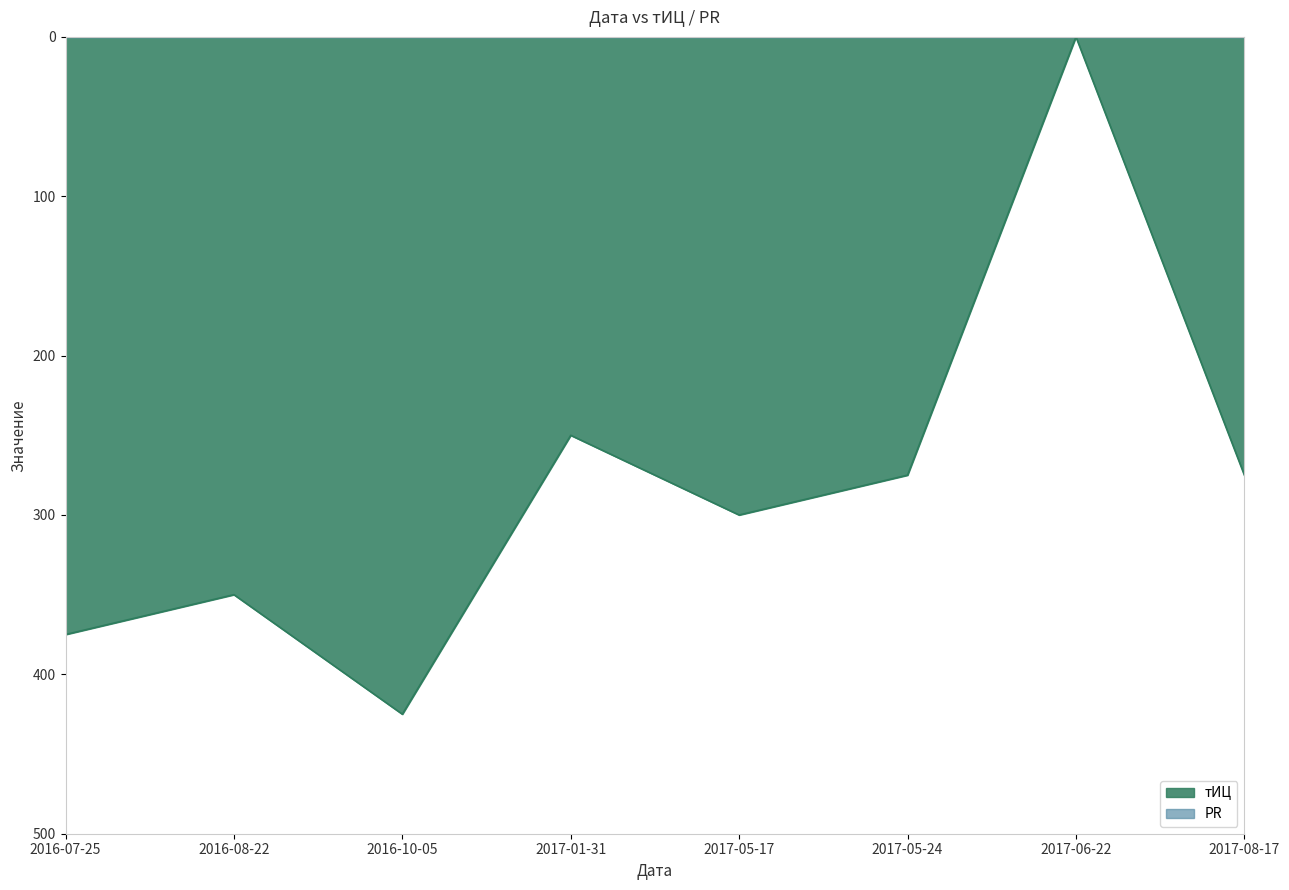

What is the change in value from 2016-10-05 to 2017-01-31?

-175